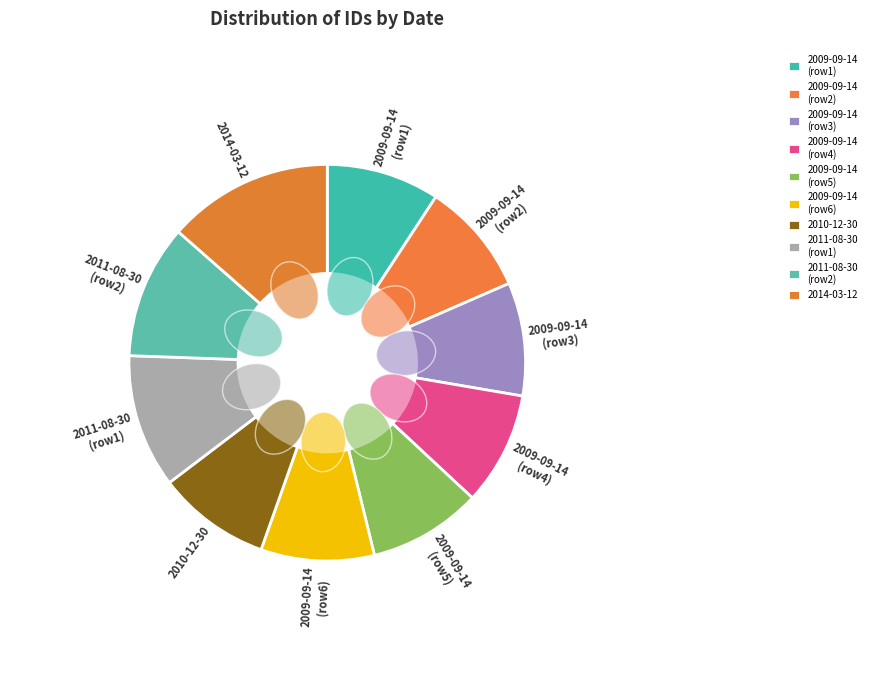

Is it true that 2011-08-30 is 1% of the pie?

False